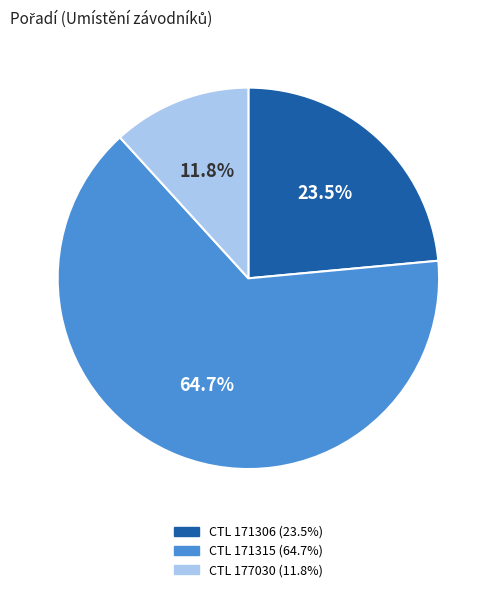

To the nearest percent, what is the difference between the largest and smallest slice percentages?

53%